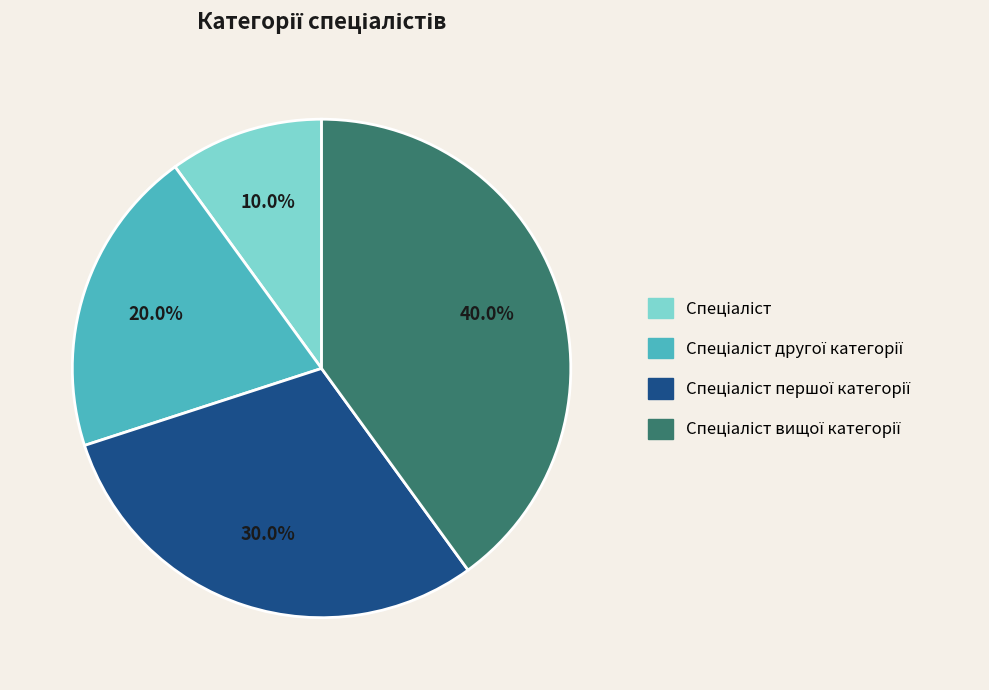

Does any single category account for the majority?

No